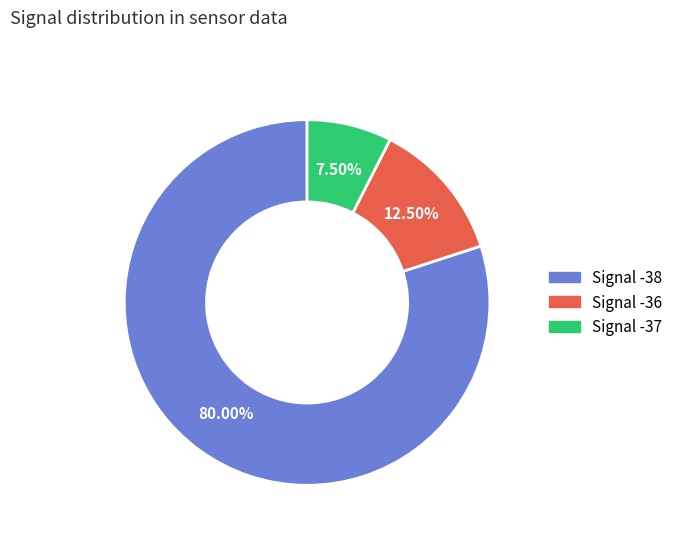

Is there a majority slice in this chart?

Yes